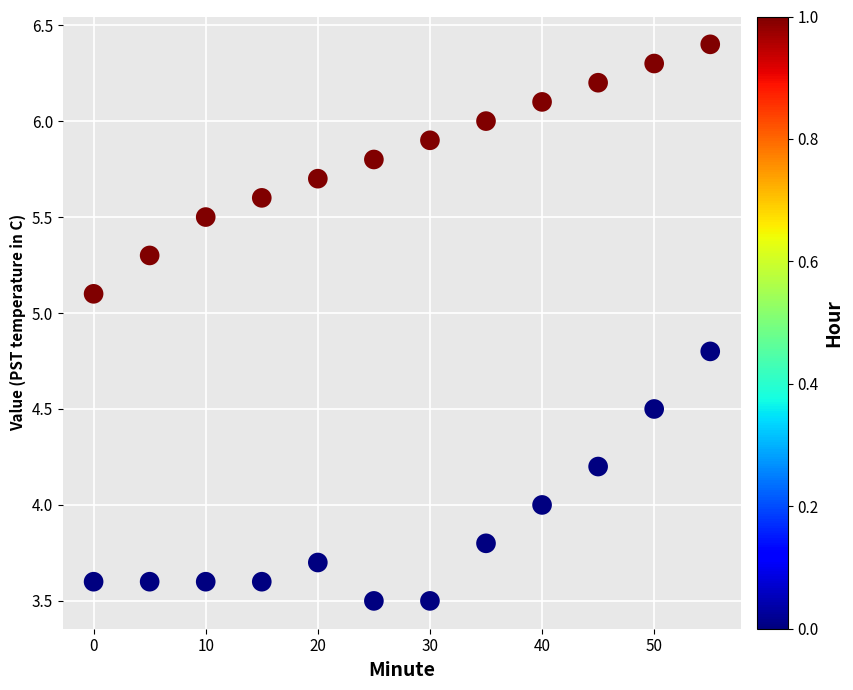

What is the range of Y values (max minus min)?

2.9